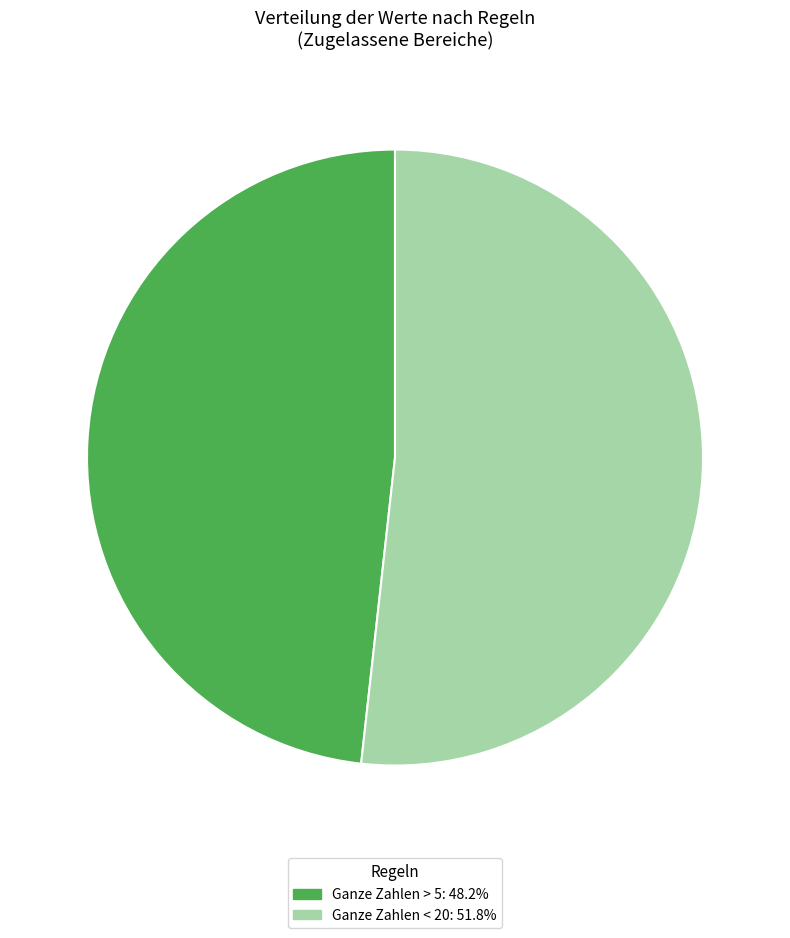

Is there any slice that represents more than half of the pie?

Yes